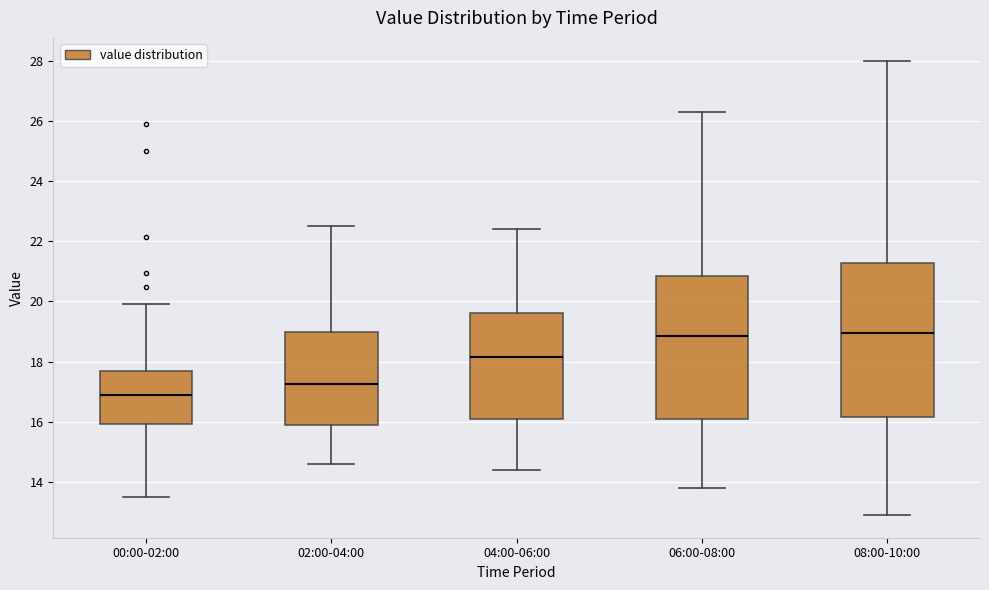

Reading left to right, transcribe this box plot: for each box, give where its median line is, the range the box spans, and where its two whiskers end, as read against the y-axis. The values are not printed on the chart, so give them approximately, as read against the axis.

00:00-02:00: median 16.8, box 16.0 to 17.6, whiskers 13.6 to 20.0
02:00-04:00: median 17.2, box 15.8 to 19.0, whiskers 14.6 to 22.6
04:00-06:00: median 18.2, box 16.0 to 19.6, whiskers 14.4 to 22.4
06:00-08:00: median 18.8, box 16.2 to 20.8, whiskers 13.8 to 26.4
08:00-10:00: median 19.0, box 16.2 to 21.2, whiskers 13.0 to 28.0